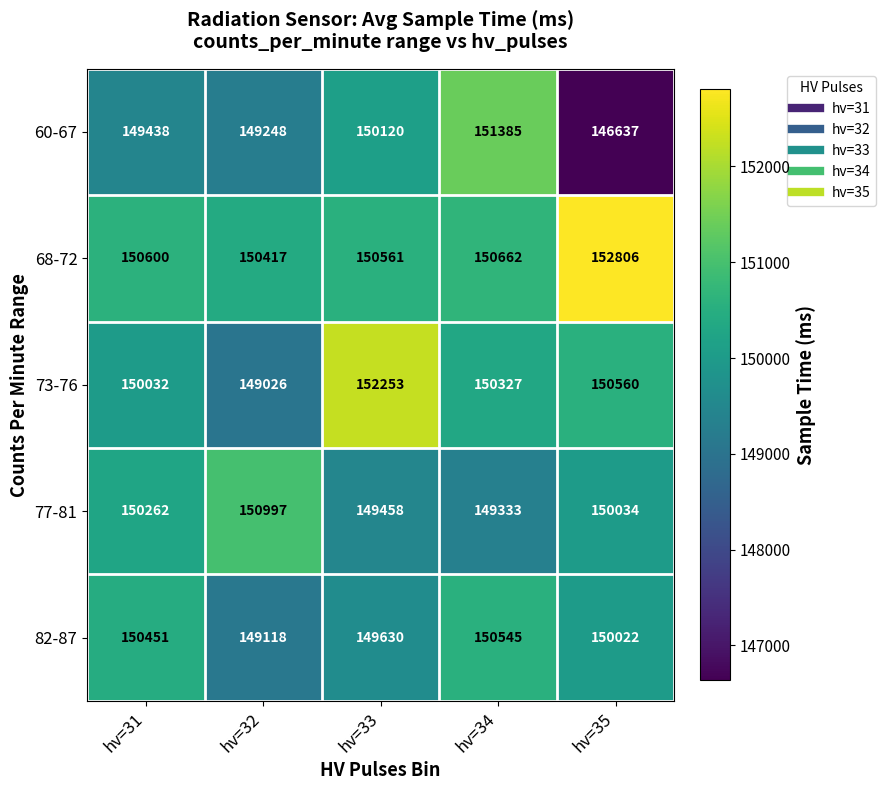

Which series has the largest range (max minus min)?

60-67